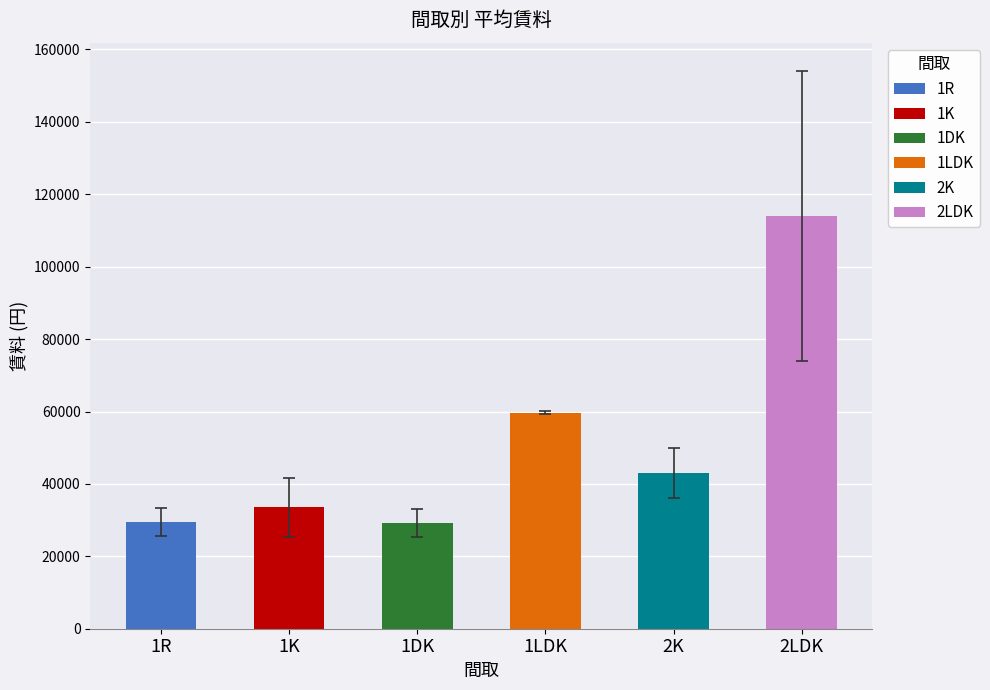

What are all the series names shown in the legend?

1R, 1K, 1DK, 1LDK, 2K, 2LDK